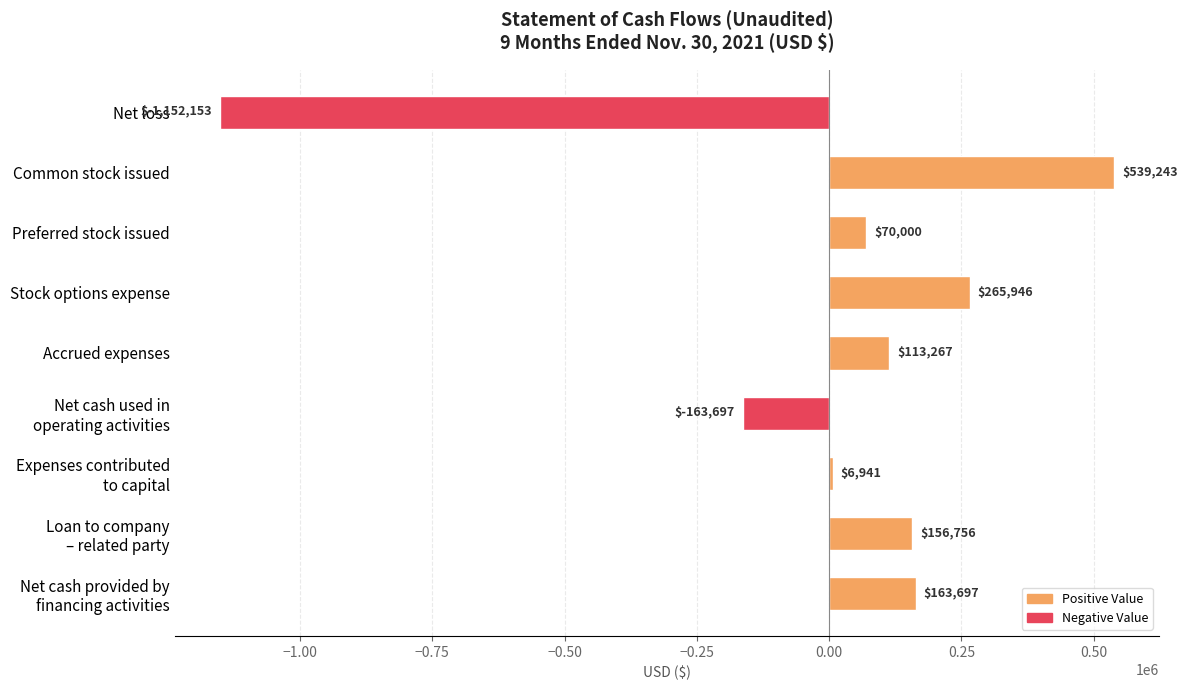

How many values are below zero?

2